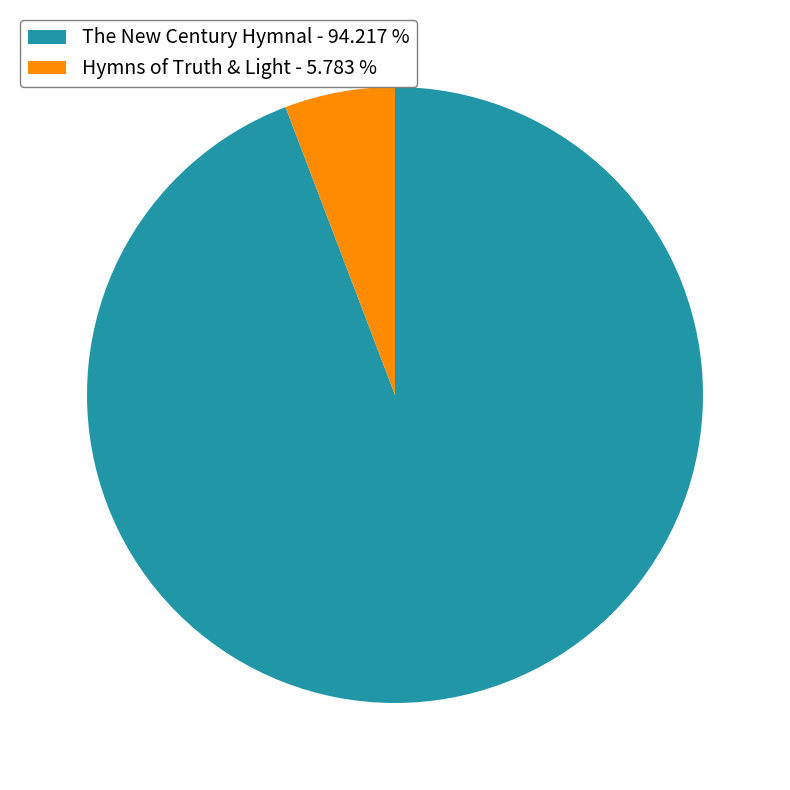

The The New Century Hymnal slice represents 89% of the pie. True or false?

False